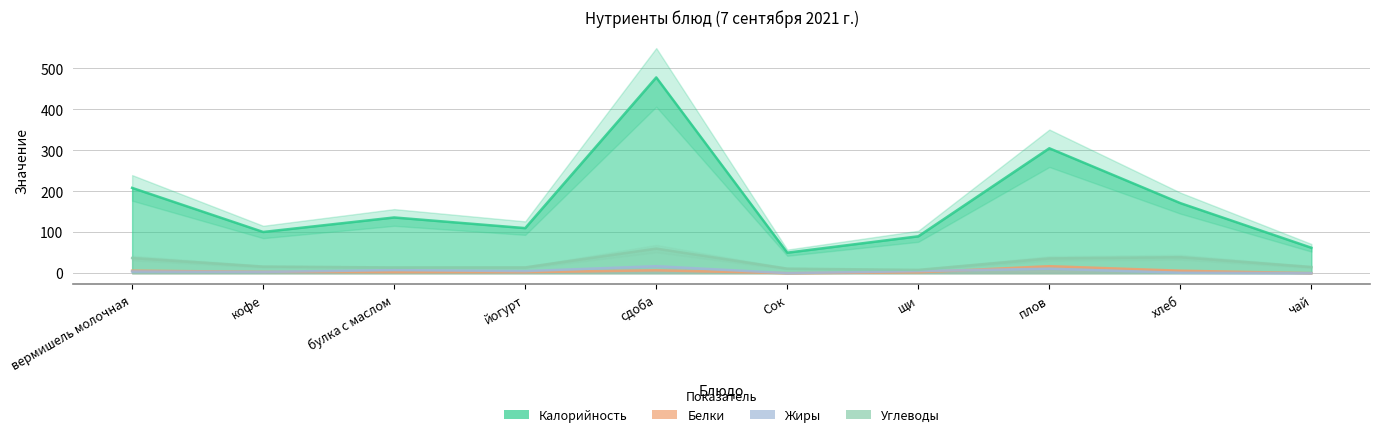

What is the average value of the Калорийность series?

171.1